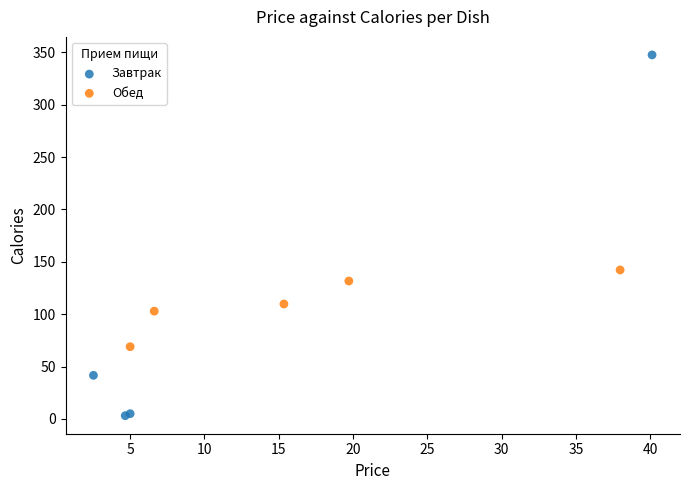

Which series has the largest Y range (max minus min)?

Завтрак